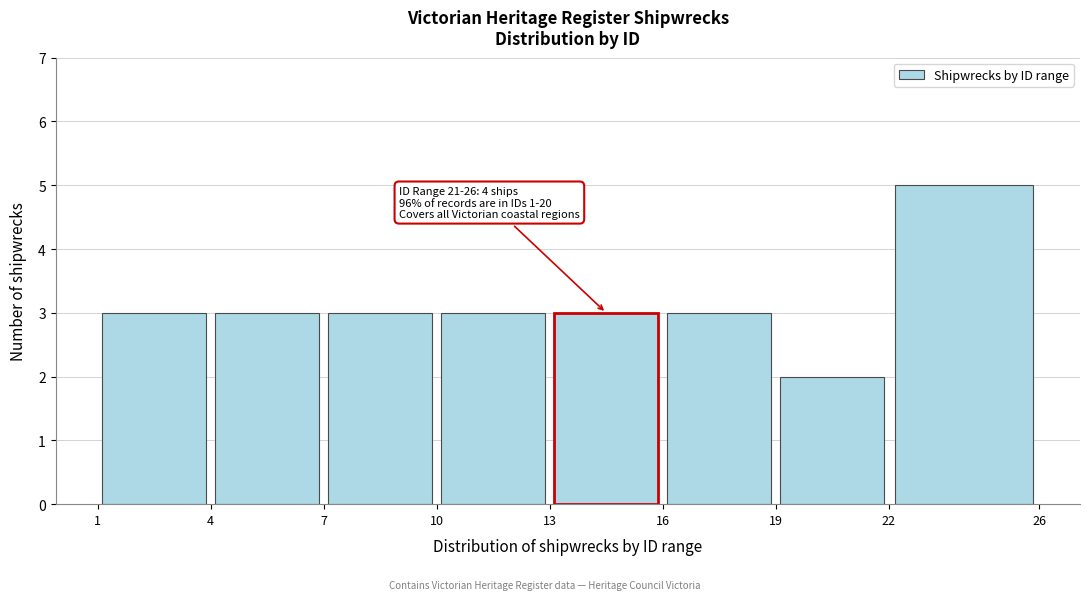

Which range on the x-axis has the tallest bar?

22 to 26